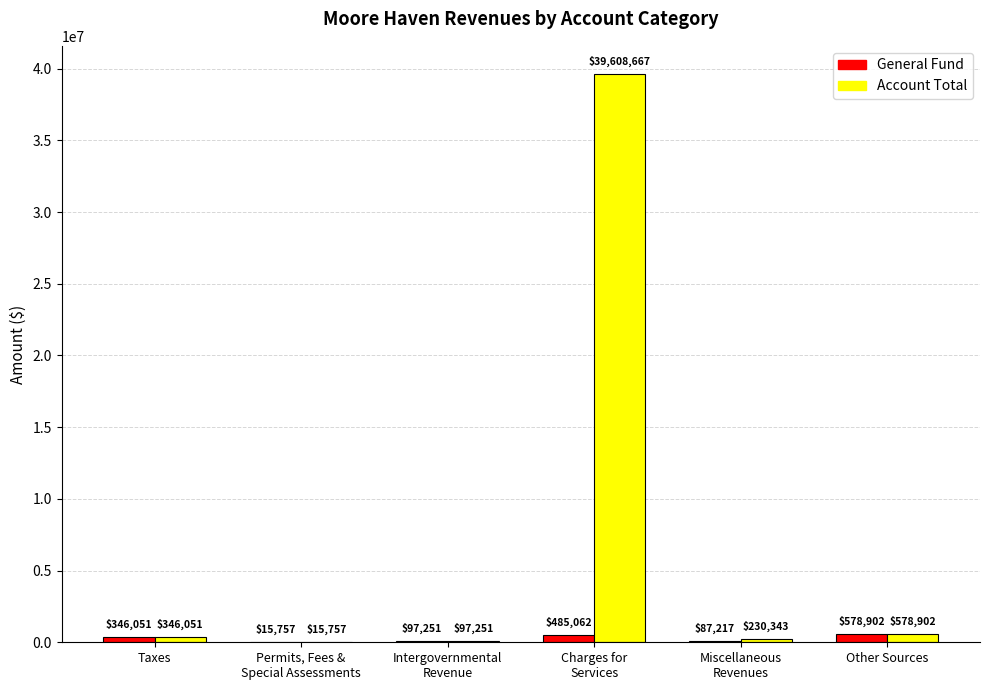

At which category is the sum across all series the highest?

Charges for
Services